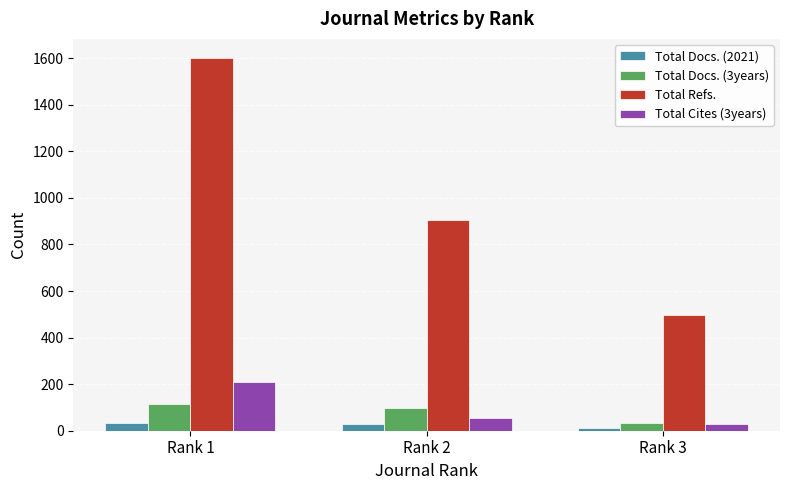

List the series in order of their peak value, lowest first.

Total Docs. (2021), Total Docs. (3years), Total Cites (3years), Total Refs.